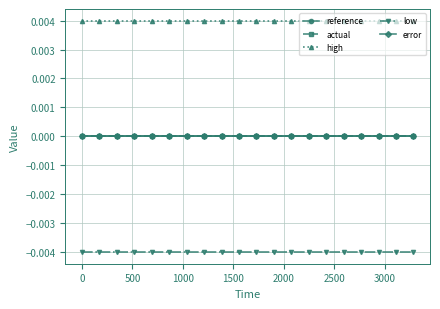

Is this an area chart (filled region under the line)?

No